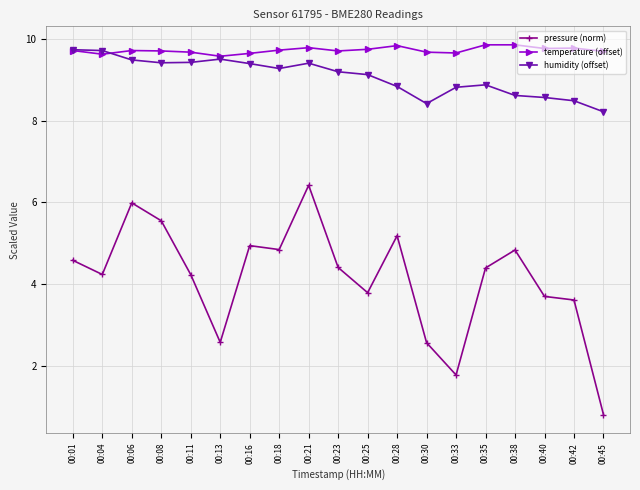

Does the chart have visible grid lines?

Yes